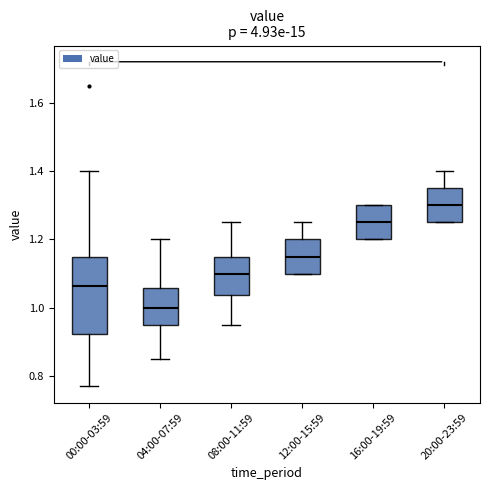

Reading left to right, read every box against the y-axis: the position of its median line, the range the box covers, and the ends of its whiskers. The values are not printed on the chart, so give them approximately, as read against the axis.

00:00-03:59: median 1.06, box 0.92 to 1.16, whiskers 0.78 to 1.40
04:00-07:59: median 1.00, box 0.96 to 1.06, whiskers 0.86 to 1.20
08:00-11:59: median 1.10, box 1.04 to 1.16, whiskers 0.96 to 1.26
12:00-15:59: median 1.16, box 1.10 to 1.20, whiskers 1.10 to 1.26
16:00-19:59: median 1.26, box 1.20 to 1.30, whiskers 1.20 to 1.30
20:00-23:59: median 1.30, box 1.26 to 1.36, whiskers 1.26 to 1.40